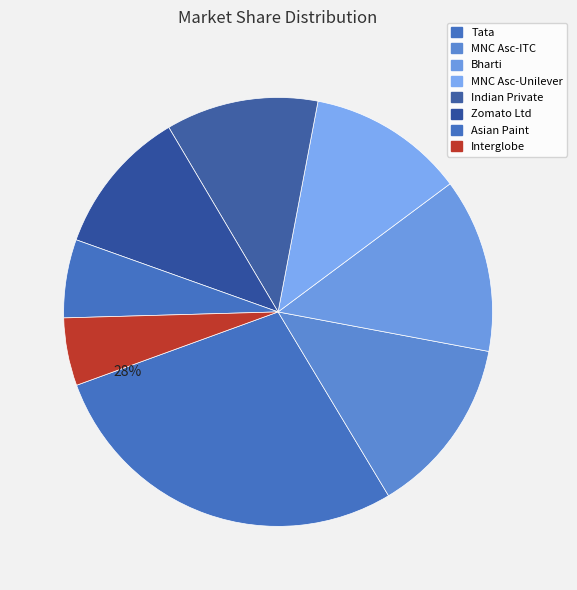

Combined, what portion of the pie is Tata and Indian Private?

39.6%